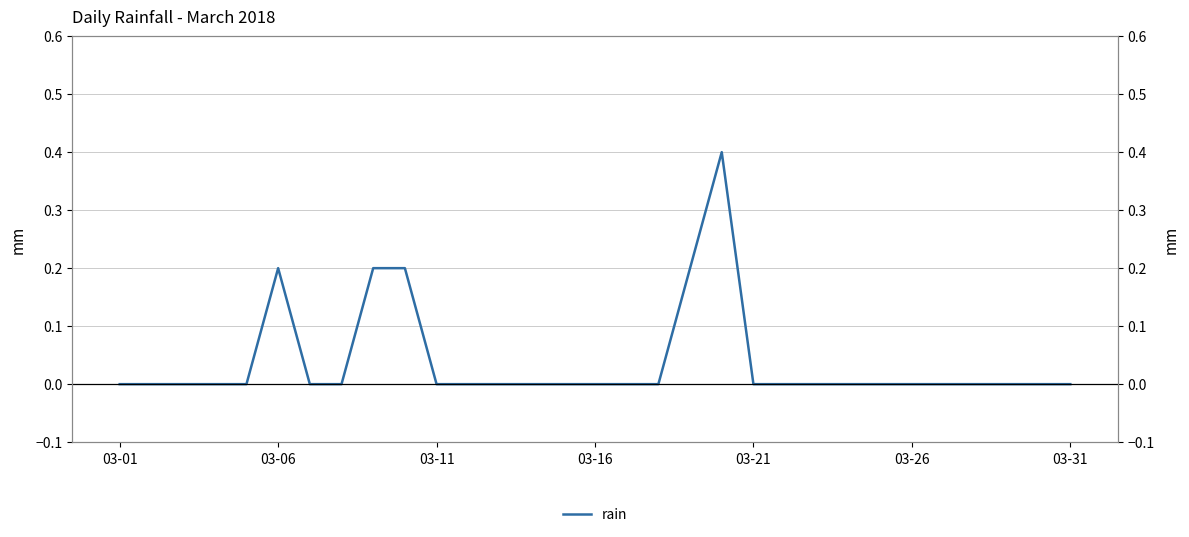

True or false: the data shows 0.4 at 19.

True